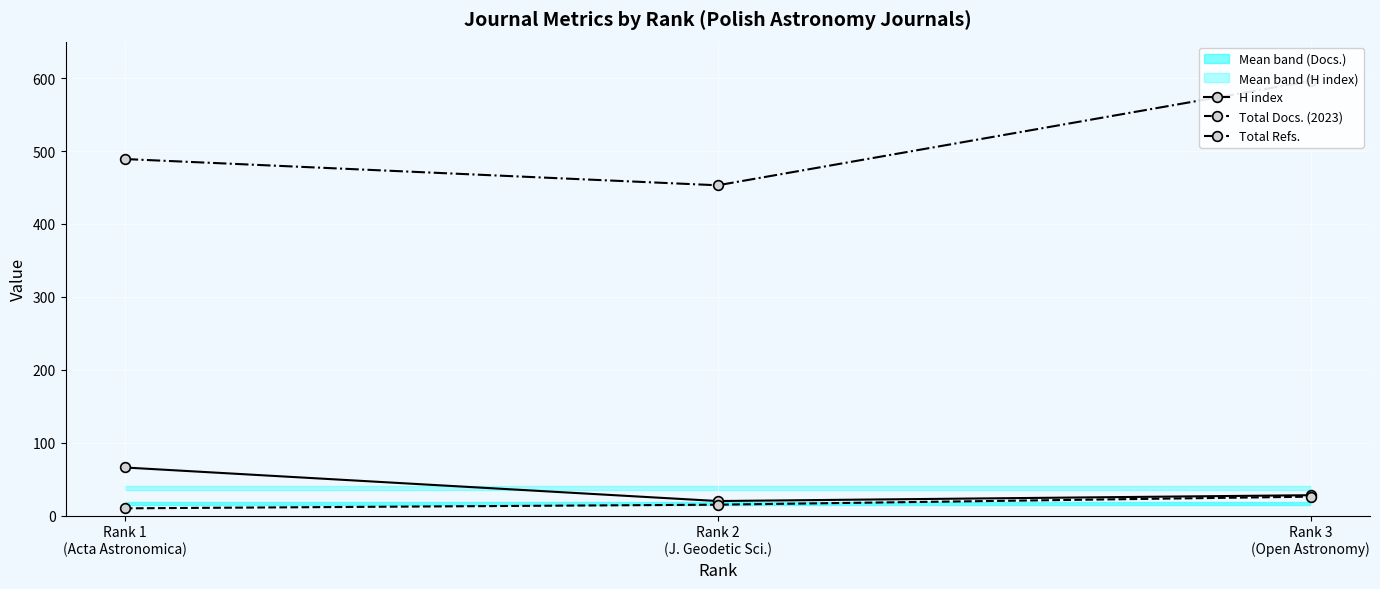

Where does the H index series first go above 28?

Rank 1
(Acta Astronomica)